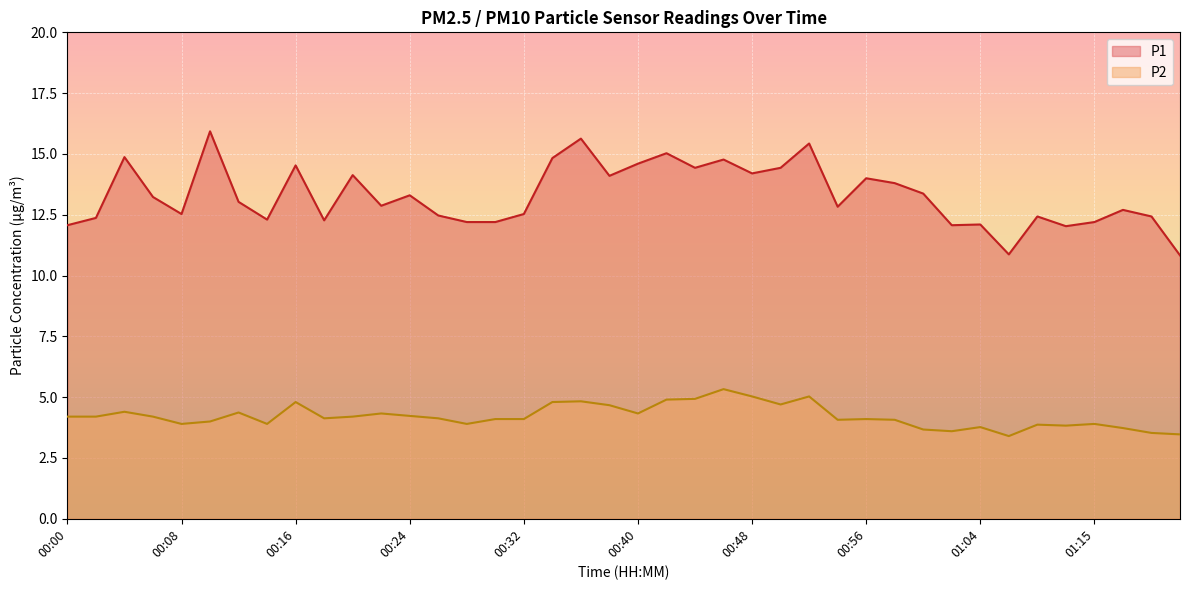

What is the average value of the P2 series?

4.2